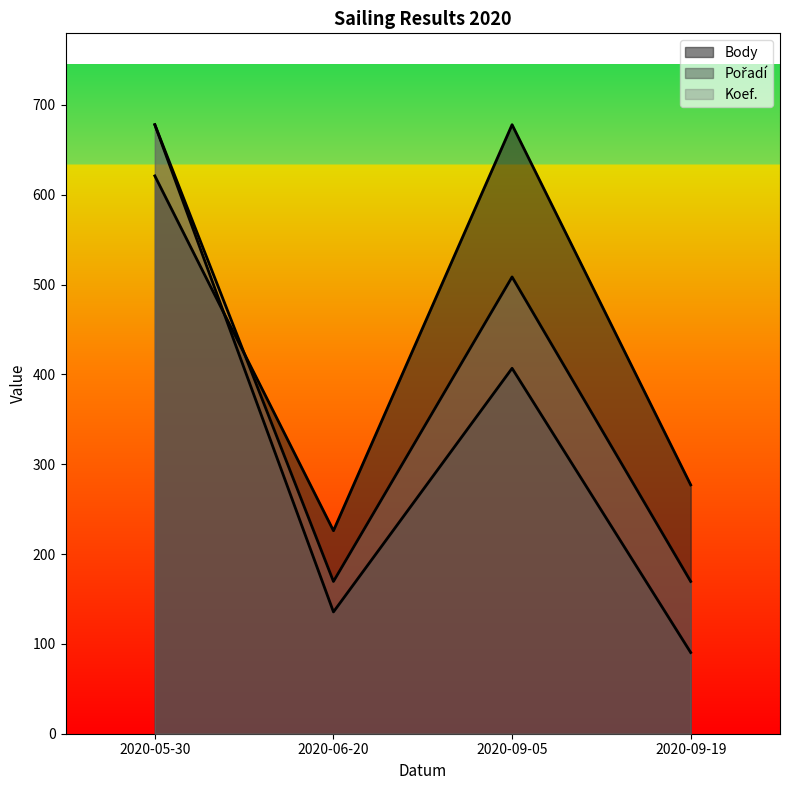

What is the difference between the maximum and second lowest values in the Body series?

401.0